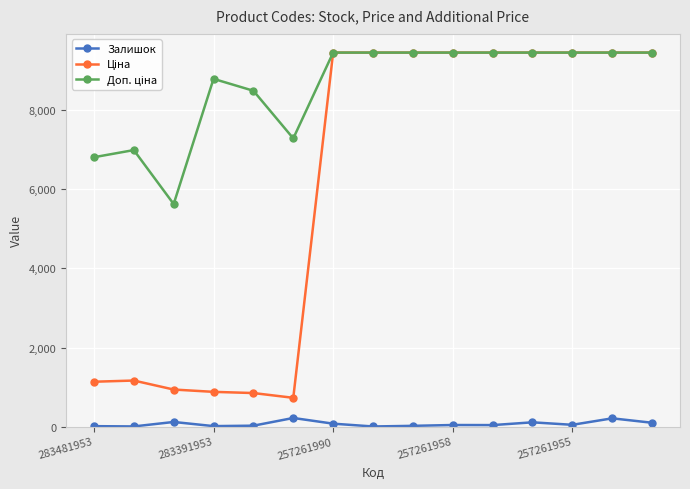

At how many categories does at least one series exceed 1454?

15